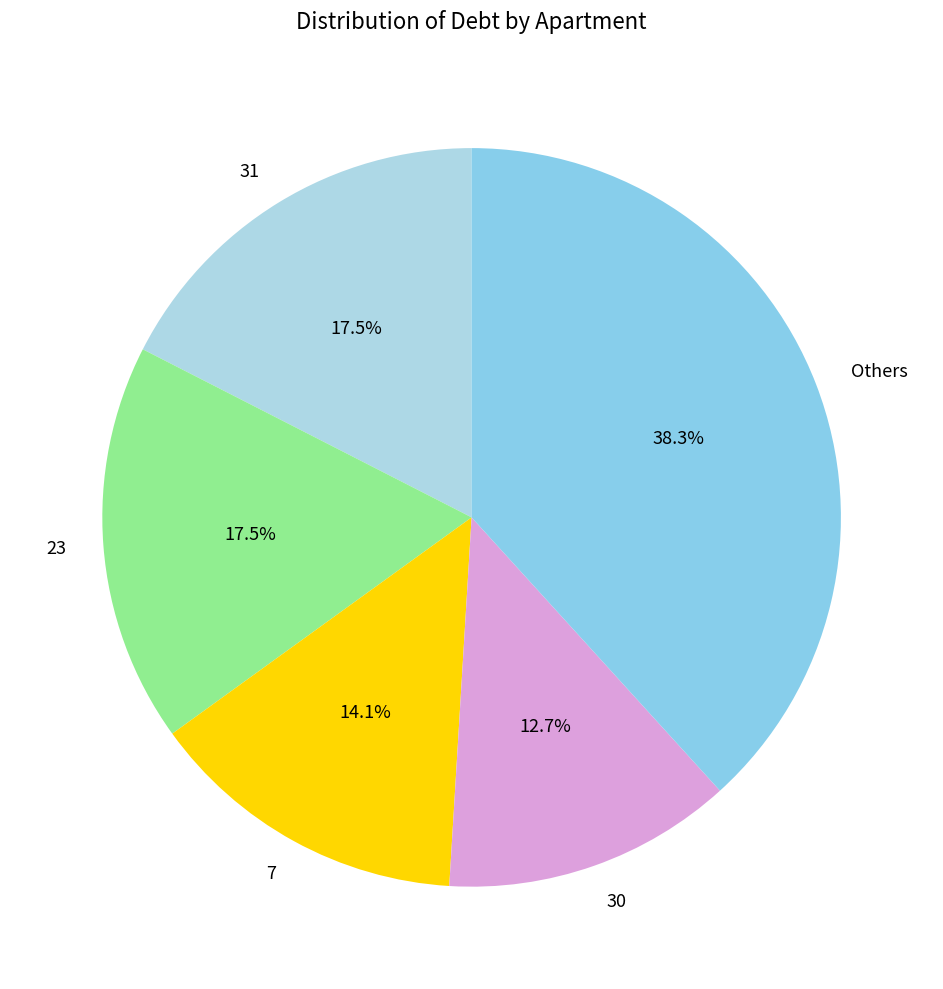

How many segments does this pie chart have?

5